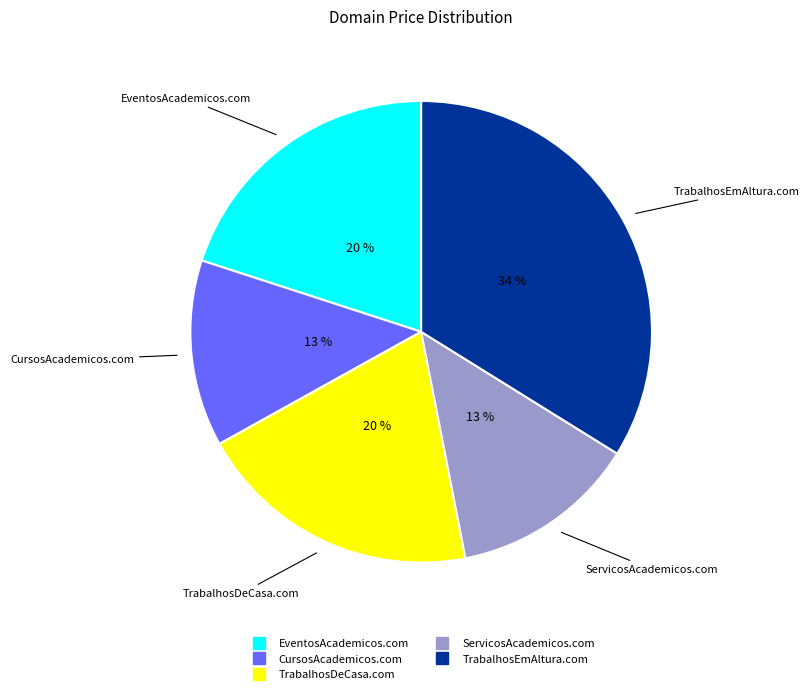

Is there a majority slice in this chart?

No